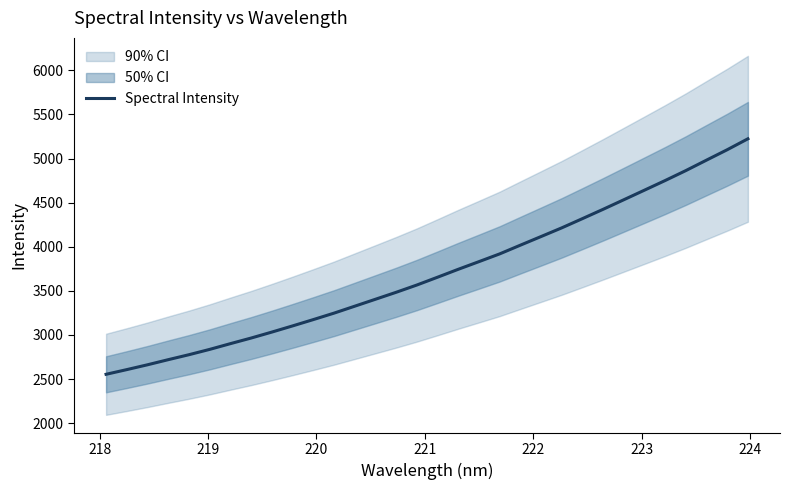

What is the lowest value of the Spectral Intensity series?

2554.4